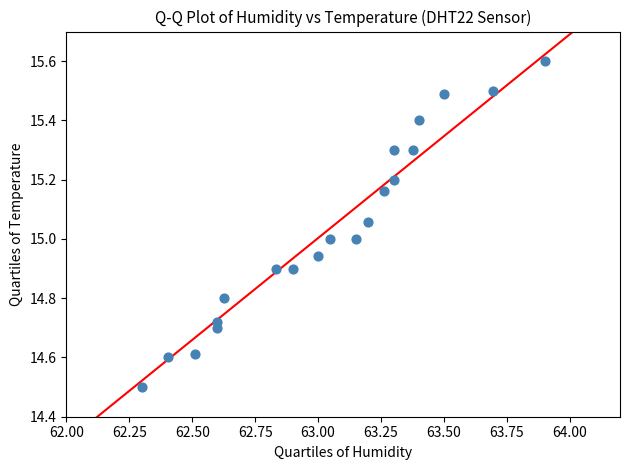

What is the range of Y values (max minus min)?

1.1